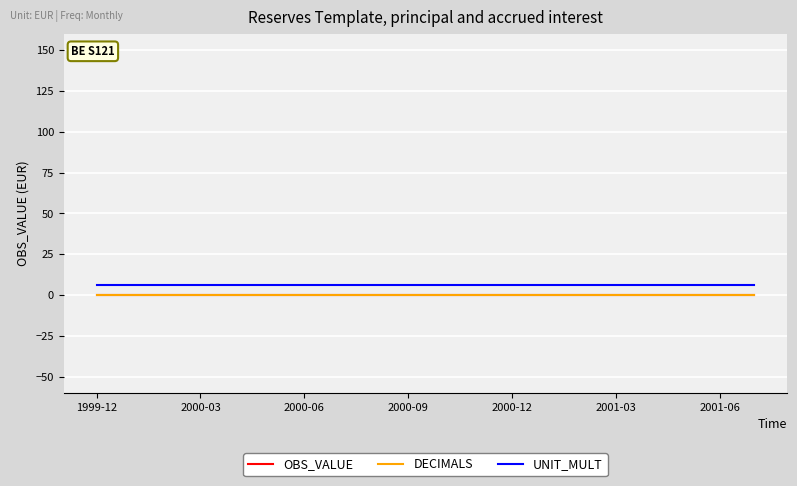

Is this an area chart (filled region under the line)?

No